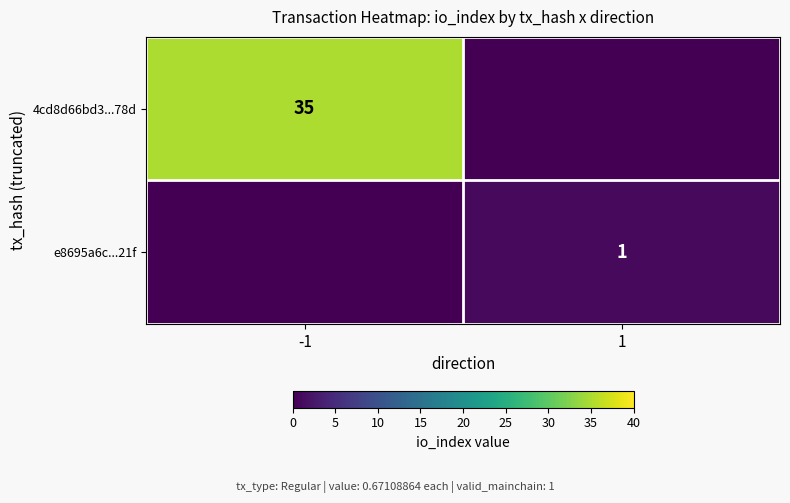

True or false: 4cd8d66bd3...78d has a value of 60 at -1.

False